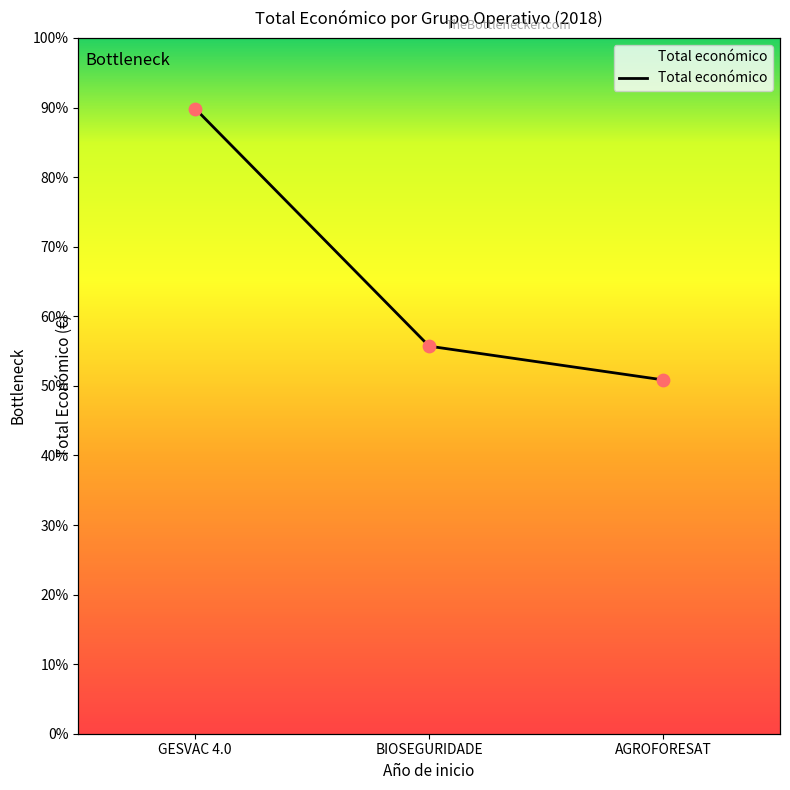

Approximately how many times larger is the value at GESVAC 4.0 compared to AGROFORESAT?

1.8